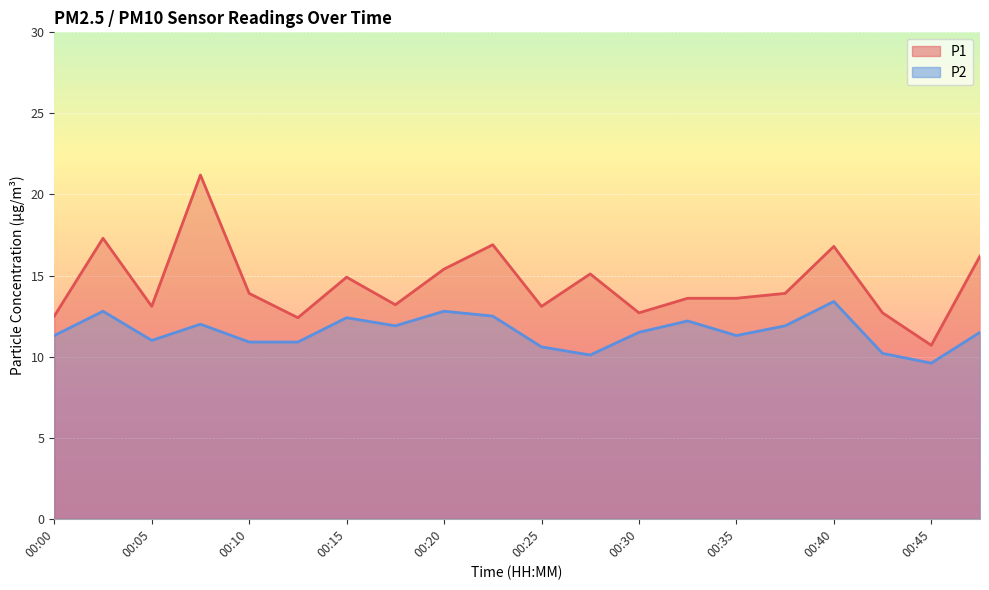

Where is P2 nearest to the value 11?

00:05